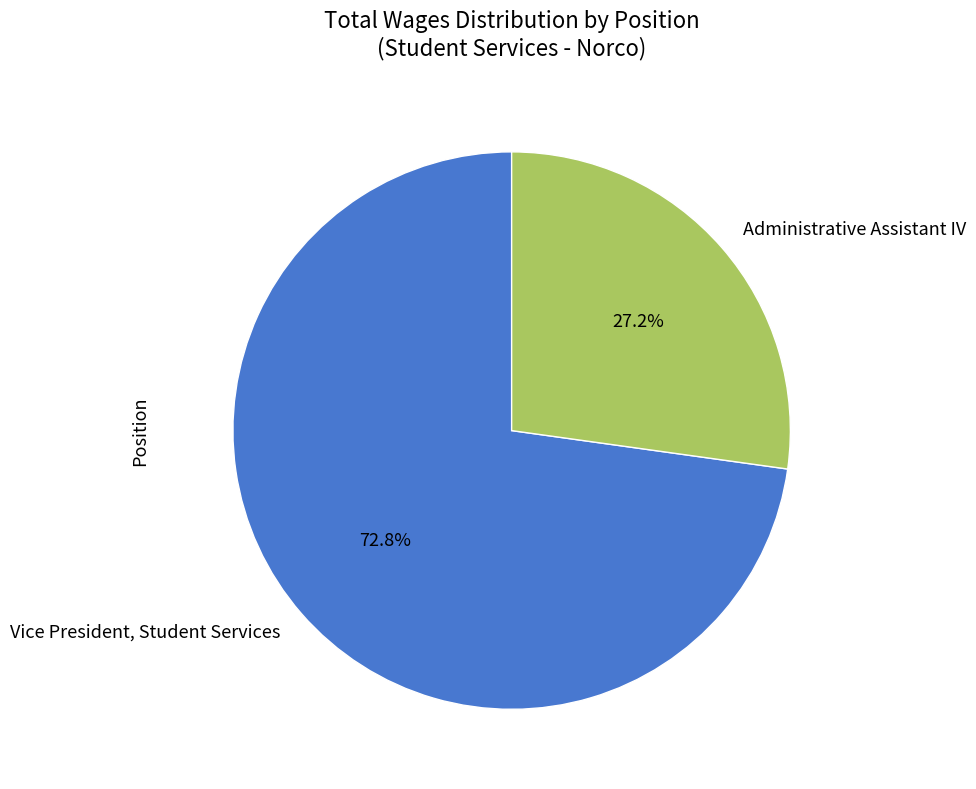

True or false: Vice President, Student Services accounts for 73% of the total.

True